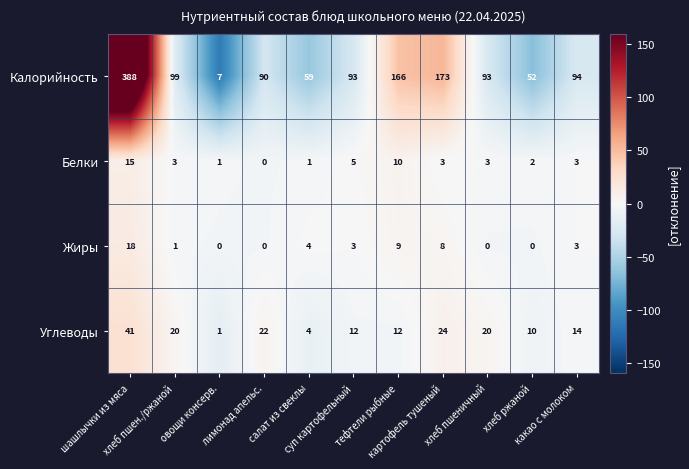

Which series has the widest spread of values?

Калорийность